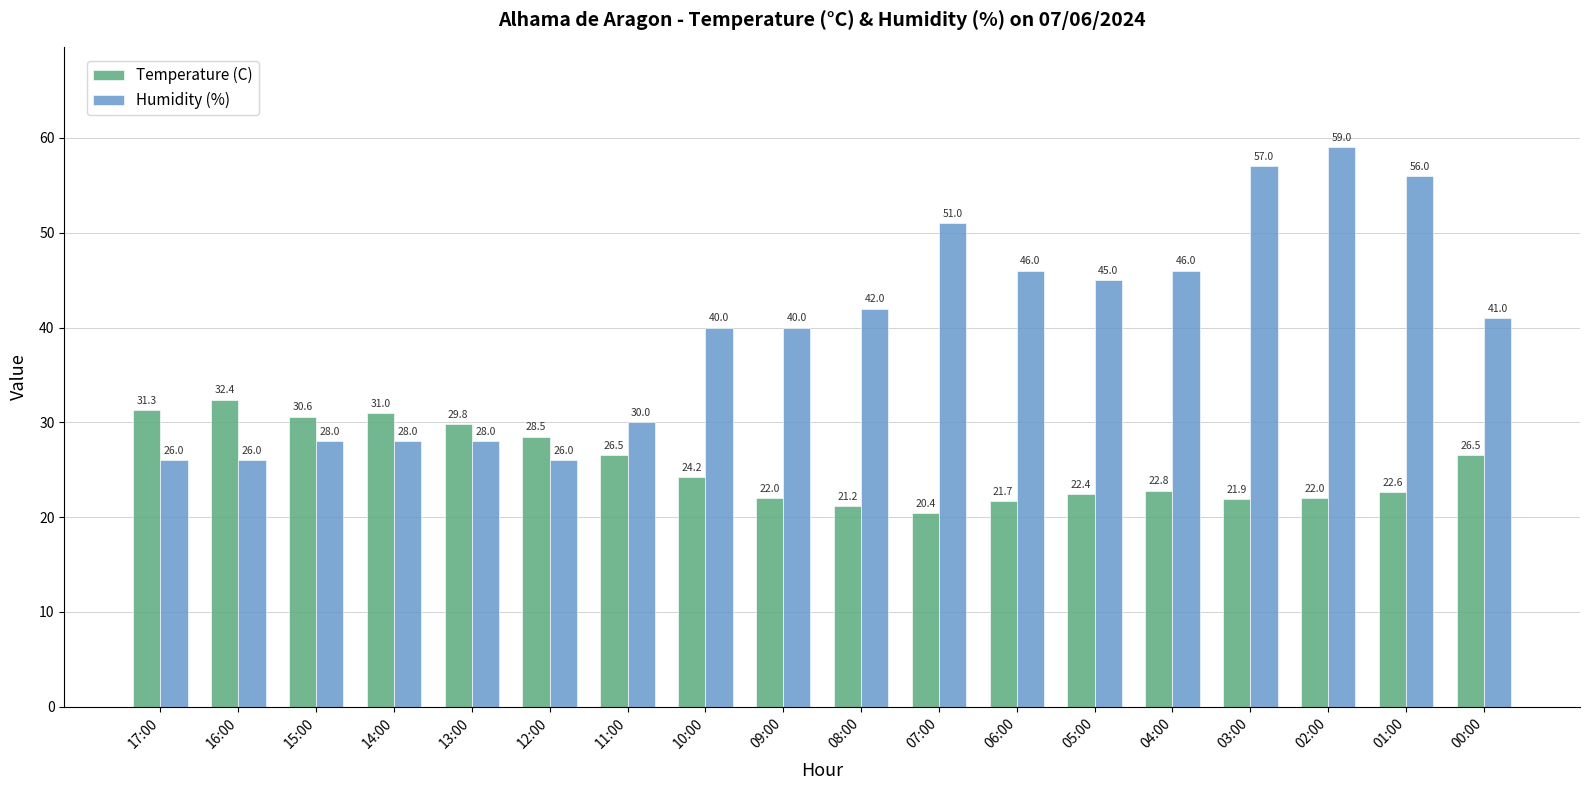

What is the label of the 4th bar from the right?

03:00